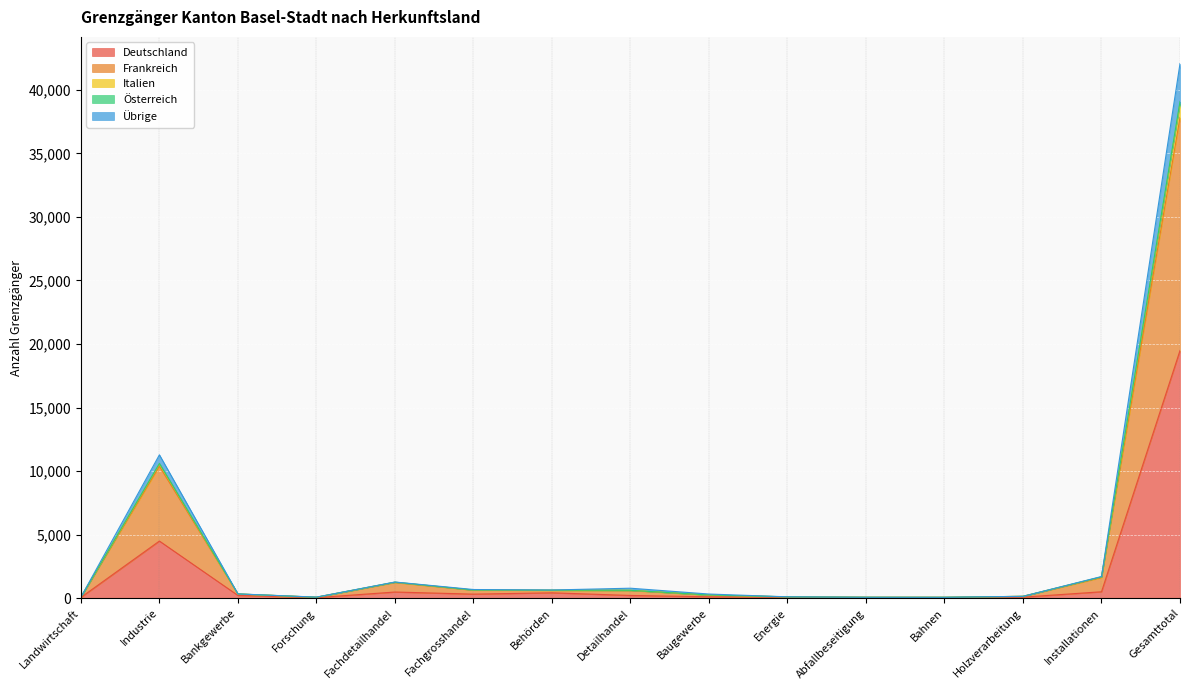

Reading left to right, list all the values displayed in this chart.

Deutschland: Landwirtschaft=56	Industrie=4491	Bankgewerbe=213	Forschung=37	Fachdetailhandel=481	Fachgrosshandel=315	Behörden=419	Detailhandel=210	Baugewerbe=107	Energie=66	Abfallbeseitigung=46	Bahnen=37	Holzverarbeitung=77	Installationen=501	Gesamttotal=19487
Frankreich: Landwirtschaft=76	Industrie=10381	Bankgewerbe=323	Forschung=69	Fachdetailhandel=1230	Fachgrosshandel=626	Behörden=614	Detailhandel=599	Baugewerbe=233	Energie=99	Abfallbeseitigung=68	Bahnen=64	Holzverarbeitung=141	Installationen=1618	Gesamttotal=37829
Italien: Landwirtschaft=79	Industrie=11278	Bankgewerbe=334	Forschung=80	Fachdetailhandel=1268	Fachgrosshandel=678	Behörden=640	Detailhandel=781	Baugewerbe=323	Energie=103	Abfallbeseitigung=70	Bahnen=67	Holzverarbeitung=142	Installationen=1700	Gesamttotal=42067
Österreich: Landwirtschaft=78	Industrie=10600	Bankgewerbe=330	Forschung=72	Fachdetailhandel=1257	Fachgrosshandel=639	Behörden=628	Detailhandel=616	Baugewerbe=248	Energie=103	Abfallbeseitigung=70	Bahnen=67	Holzverarbeitung=142	Installationen=1672	Gesamttotal=39083
Übrige: Landwirtschaft=77	Industrie=10568	Bankgewerbe=328	Forschung=71	Fachdetailhandel=1253	Fachgrosshandel=637	Behörden=619	Detailhandel=615	Baugewerbe=248	Energie=102	Abfallbeseitigung=70	Bahnen=67	Holzverarbeitung=141	Installationen=1672	Gesamttotal=38928